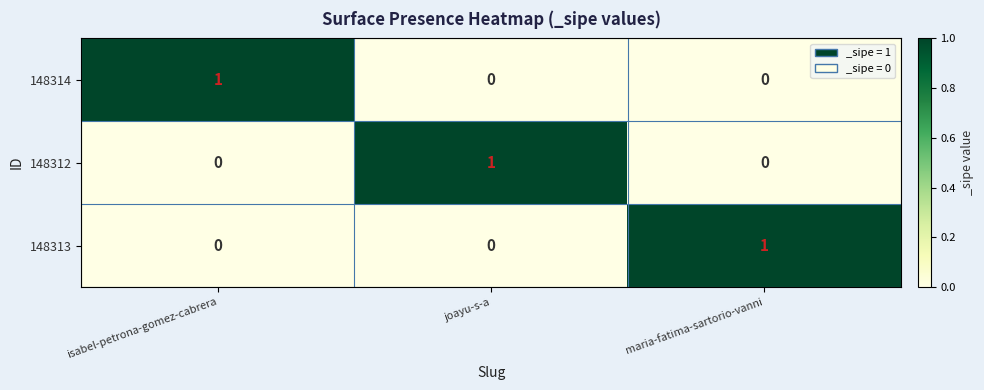

The value of 148313 at maria-fatima-sartorio-vanni is 2. True or false?

False